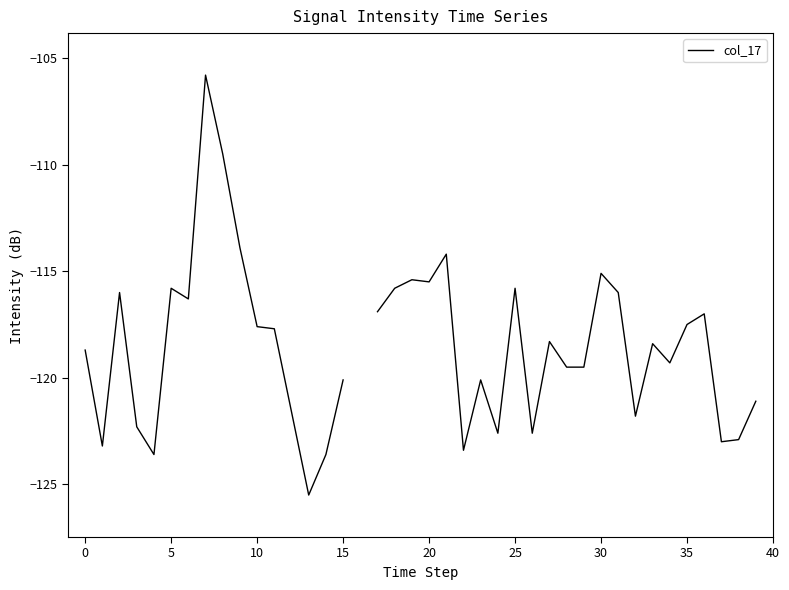

The chart shows a value of -27.8 at 20. True or false?

False